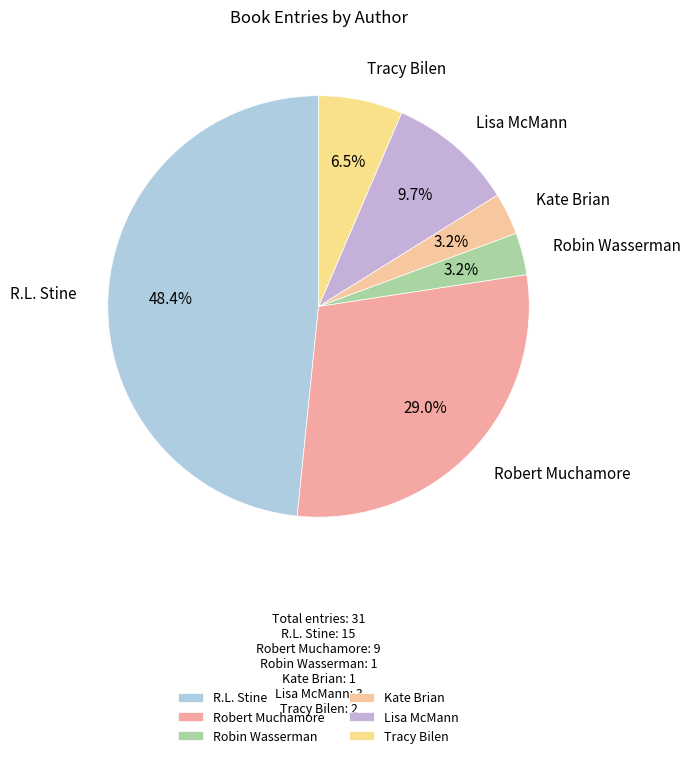

Which category has the biggest portion of the pie?

R.L. Stine